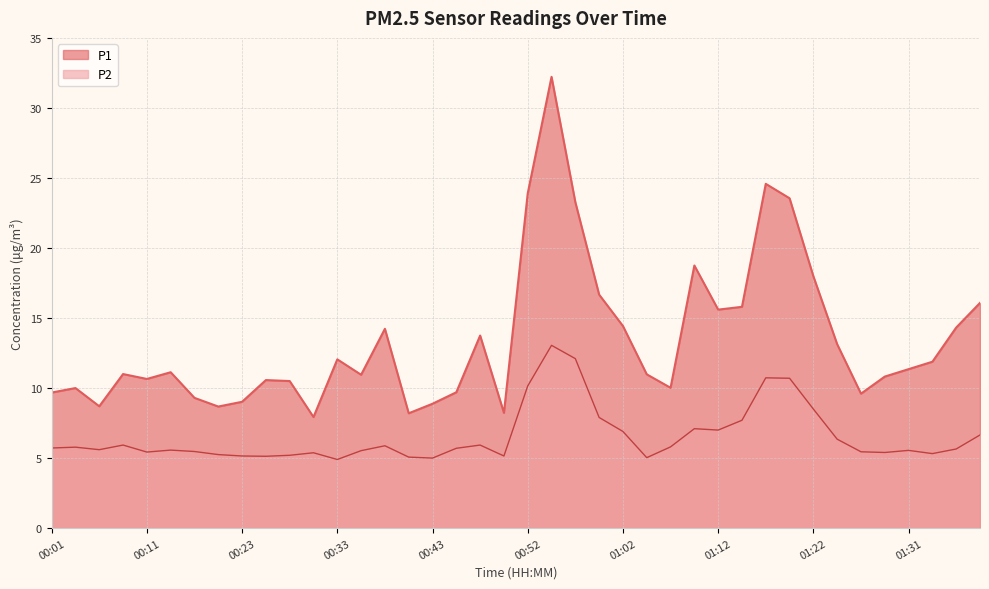

Rank the series at 00:28 from lowest to highest value.

P2, P1